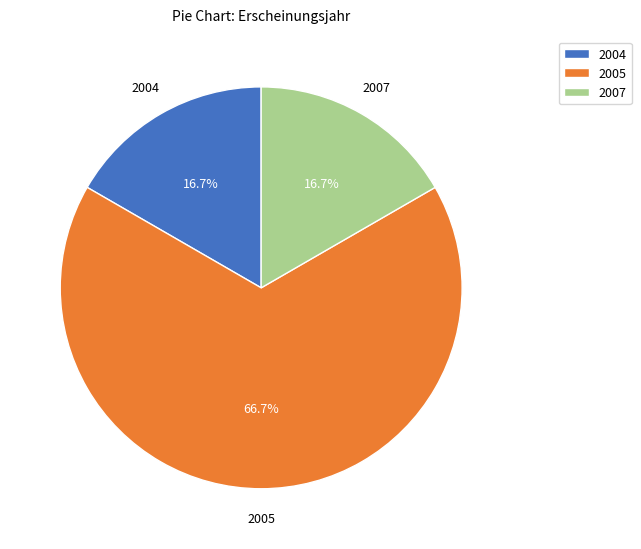

Is there any slice that represents more than half of the pie?

Yes